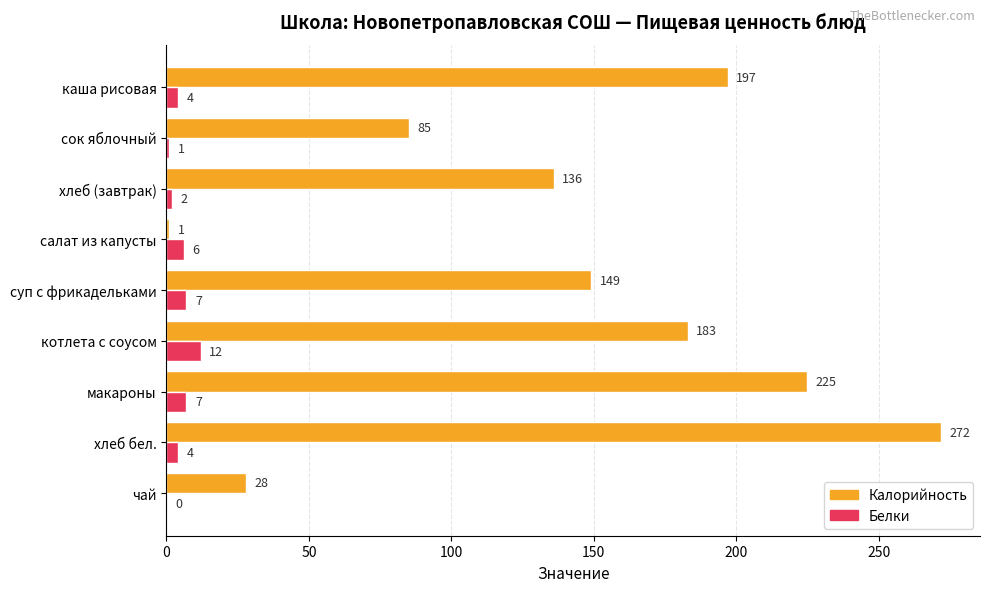

What is the highest value of the Белки series?

12